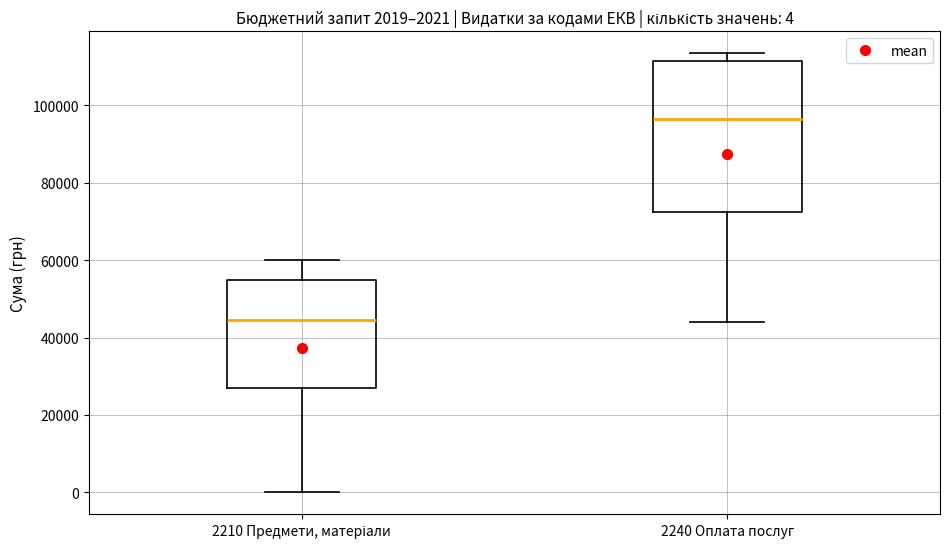

Comparing the boxes themselves (not the whiskers), which one is the tallest?

2240 Оплата послуг